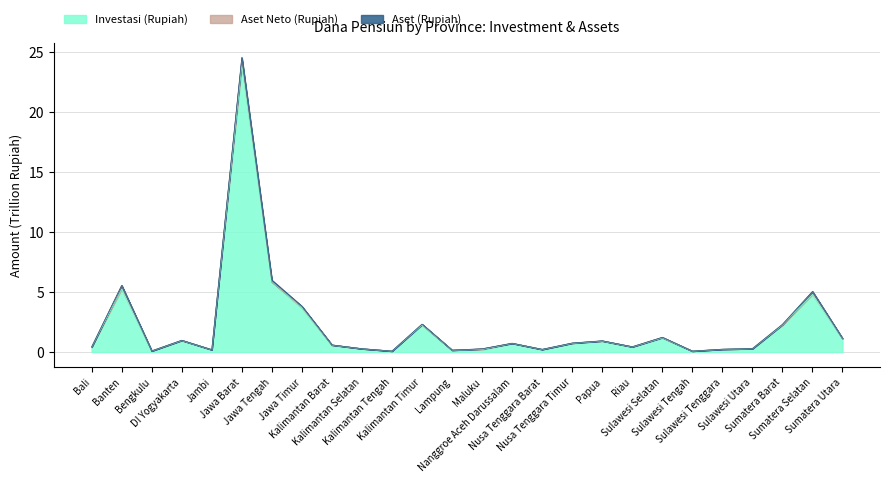

Which category has the lowest value in the Investasi (Rupiah) series?

Sulawesi Tengah